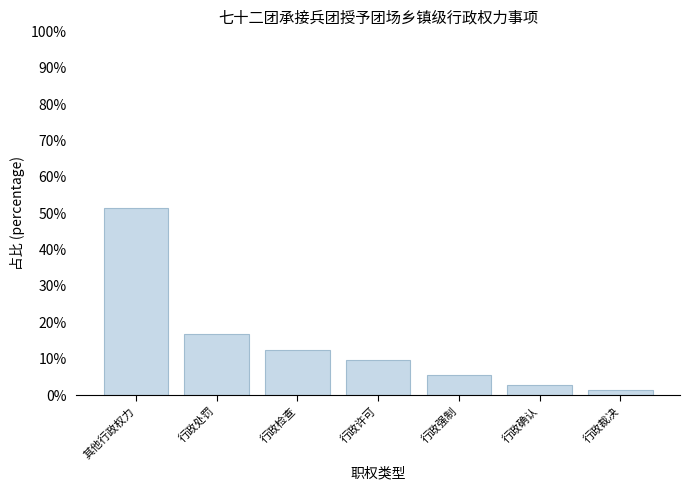

What value does the data have at 行政检查?

12.5